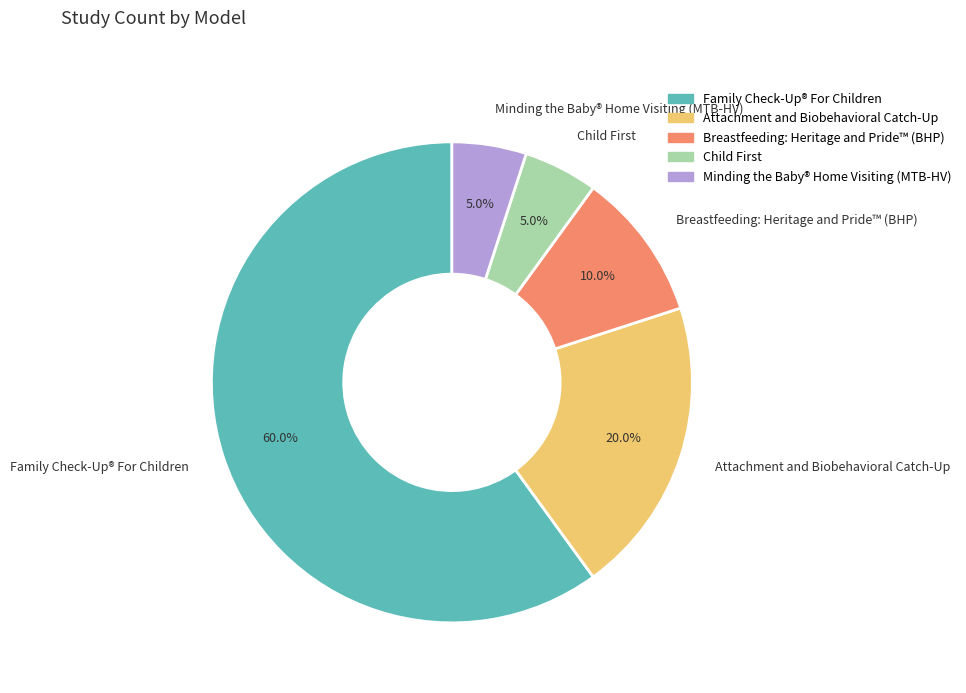

Which slice represents more than half of the pie?

Family Check-Up® For Children